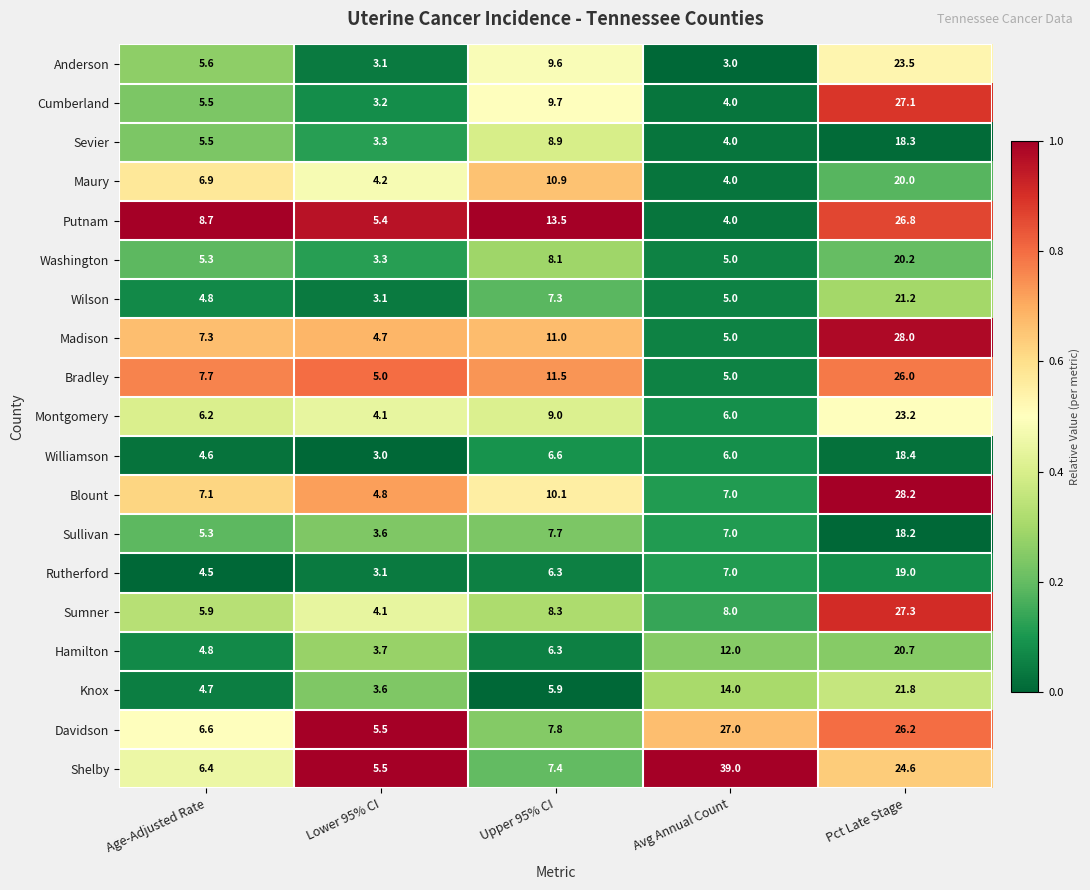

Is the value of Anderson at Lower 95% CI greater than the value of Sevier at Age-Adjusted Rate?

No